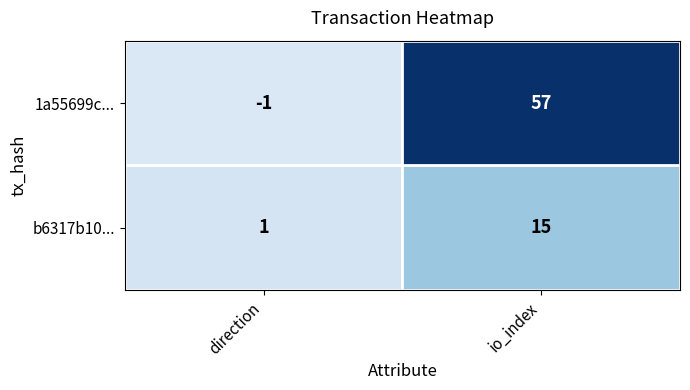

What value does the b6317b10... series have at io_index?

15